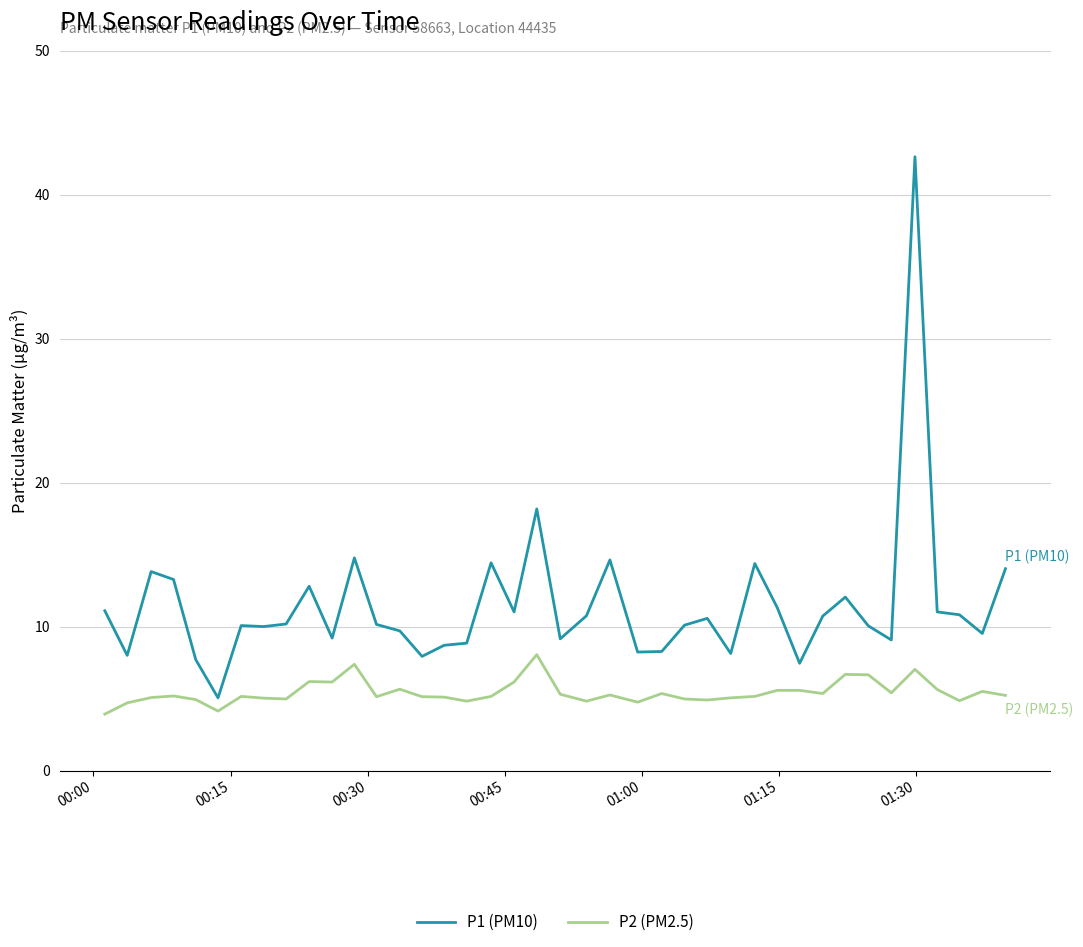

What is the difference between the maximum and minimum values in the P1 (PM10) series?

37.6